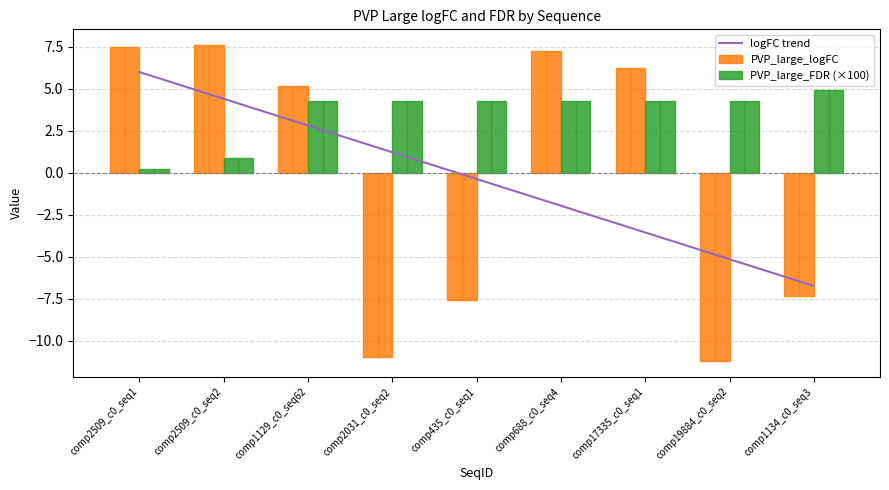

Which series has the widest spread of values?

PVP_large_logFC